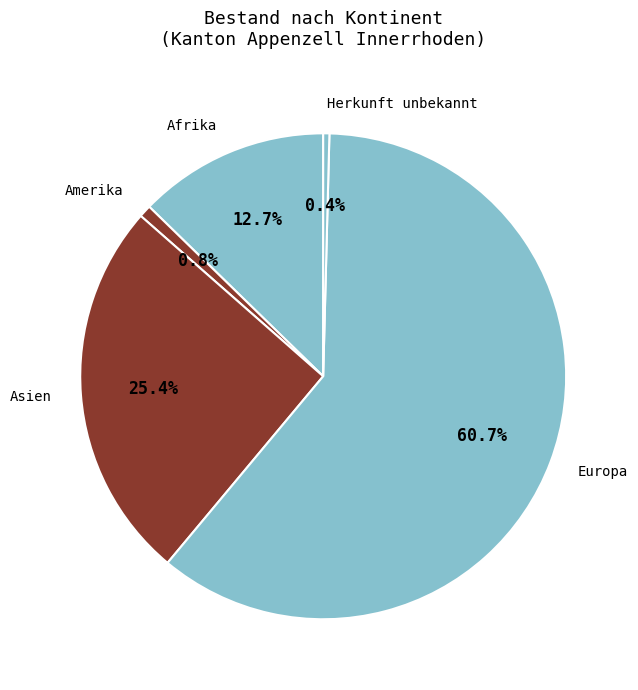

What percentage is the Amerika slice, to the nearest percent?

1%